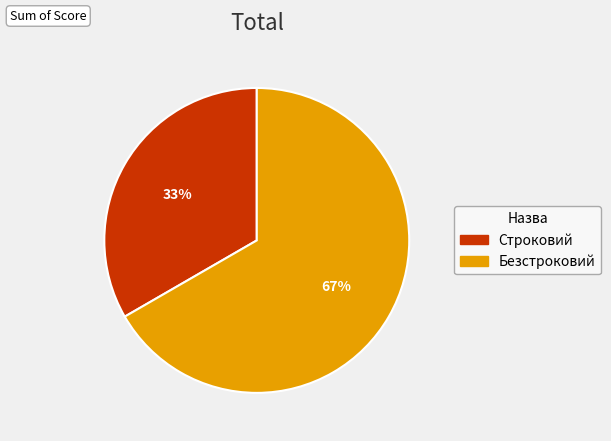

Which slice is the largest?

Безстроковий